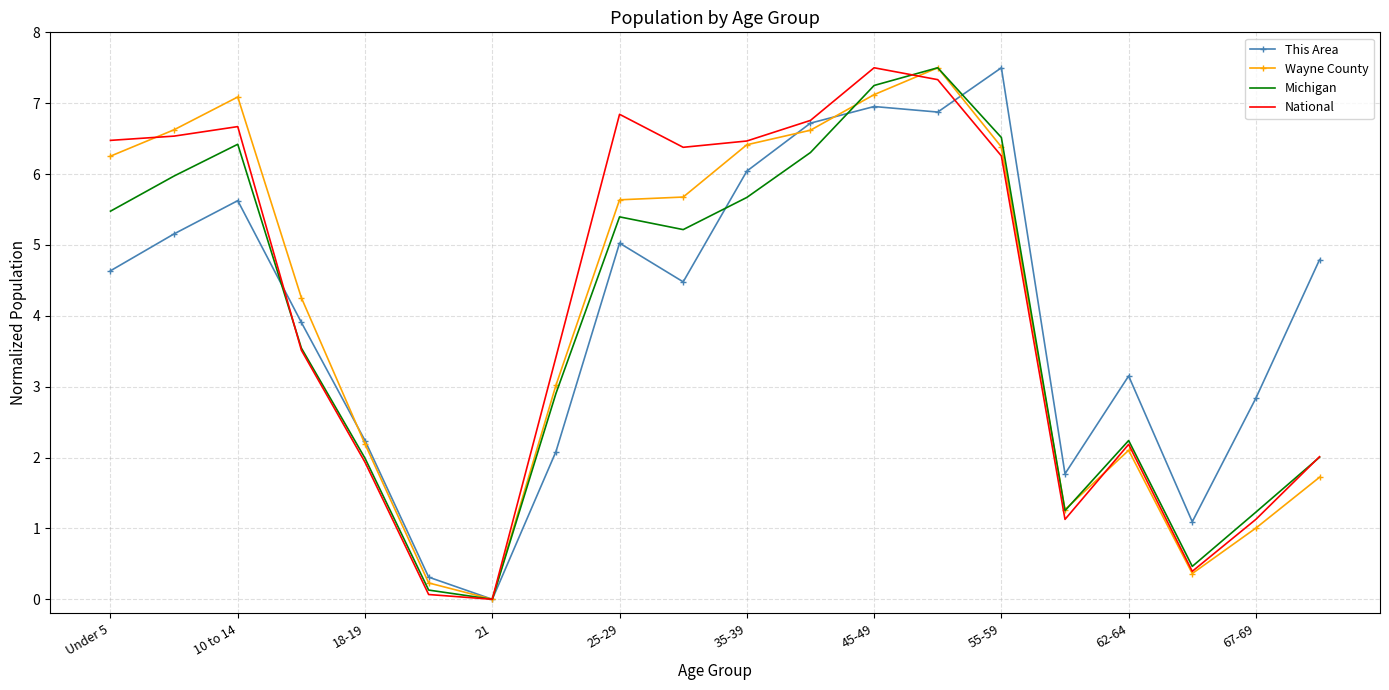

What is the average value of the Wayne County series?

4.1